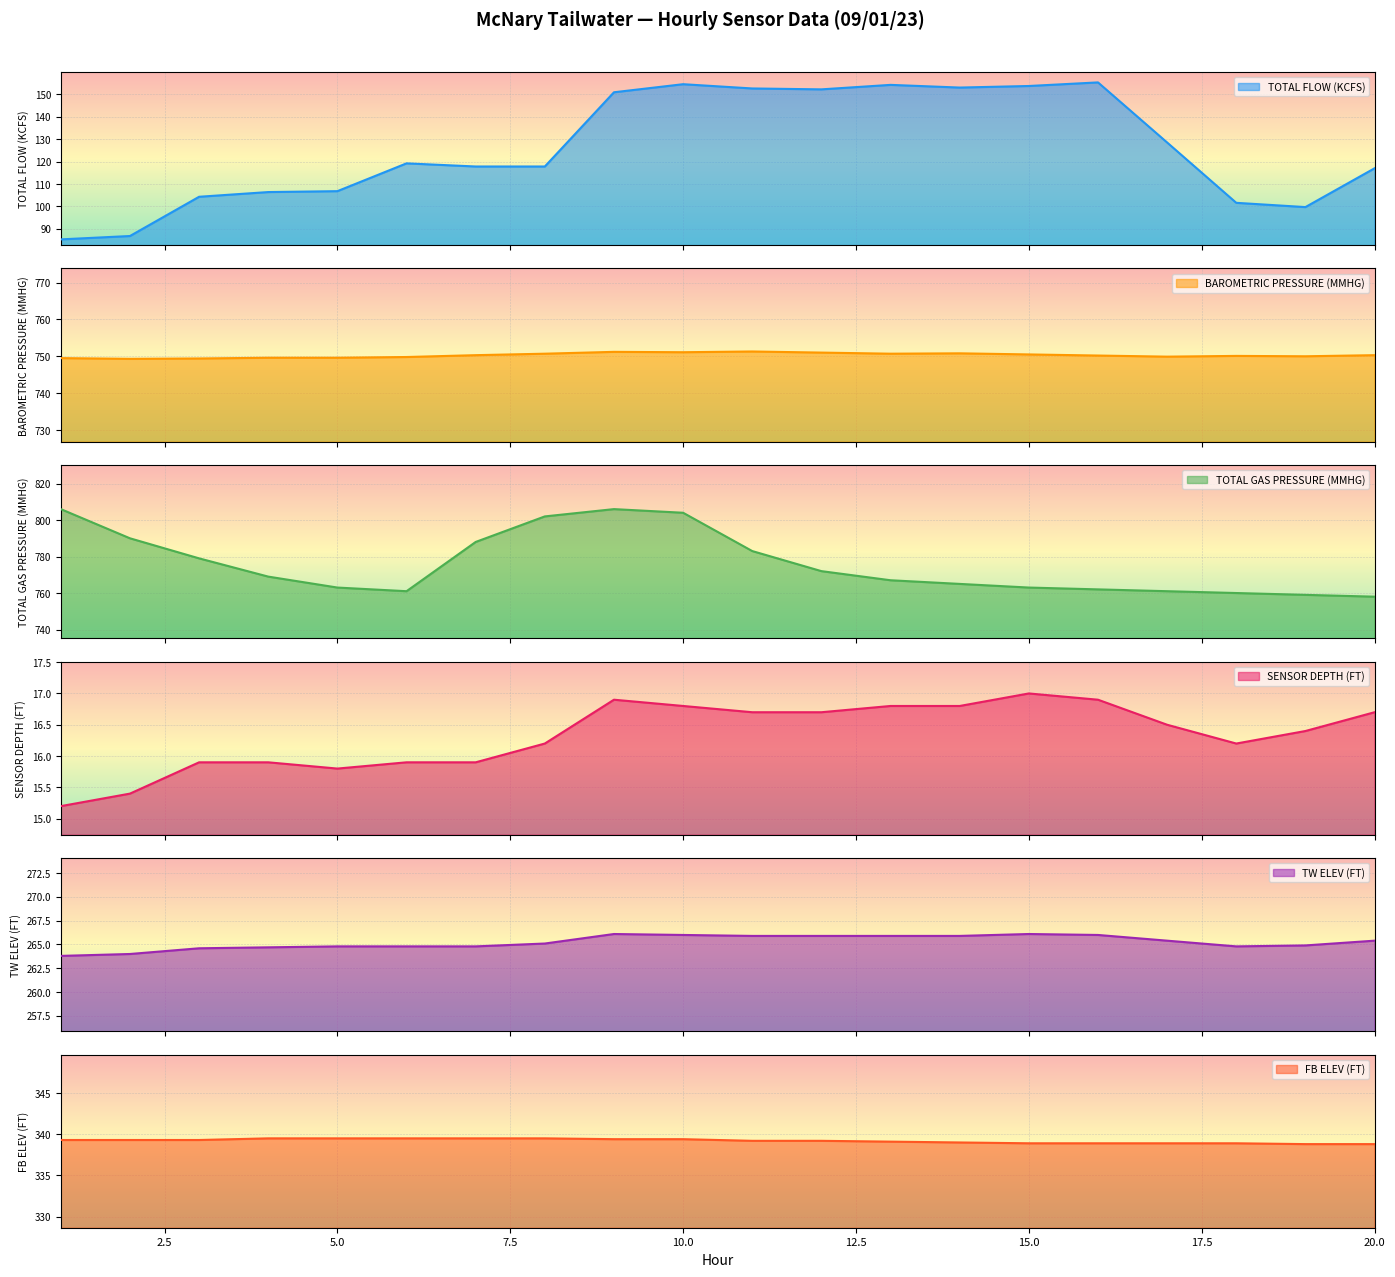

How many data points in TOTAL FLOW (KCFS) are less than 119?

10